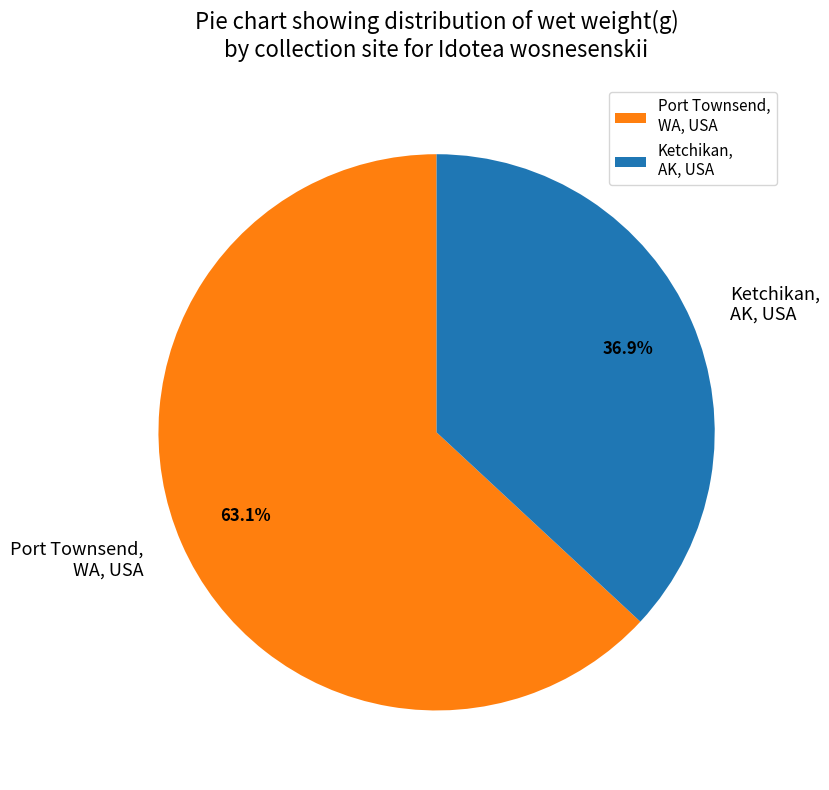

Rank the categories by value from lowest to highest.

Ketchikan, AK, USA, Port Townsend, WA, USA